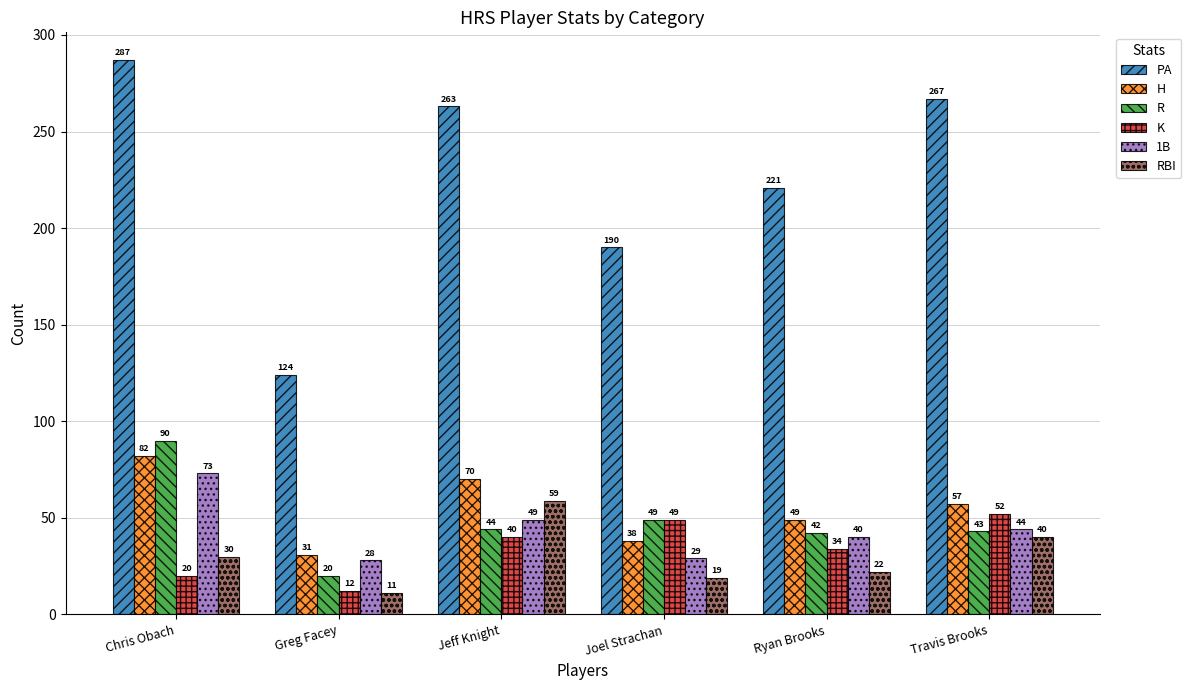

What is the label of the 6th bar from the left?

Travis Brooks